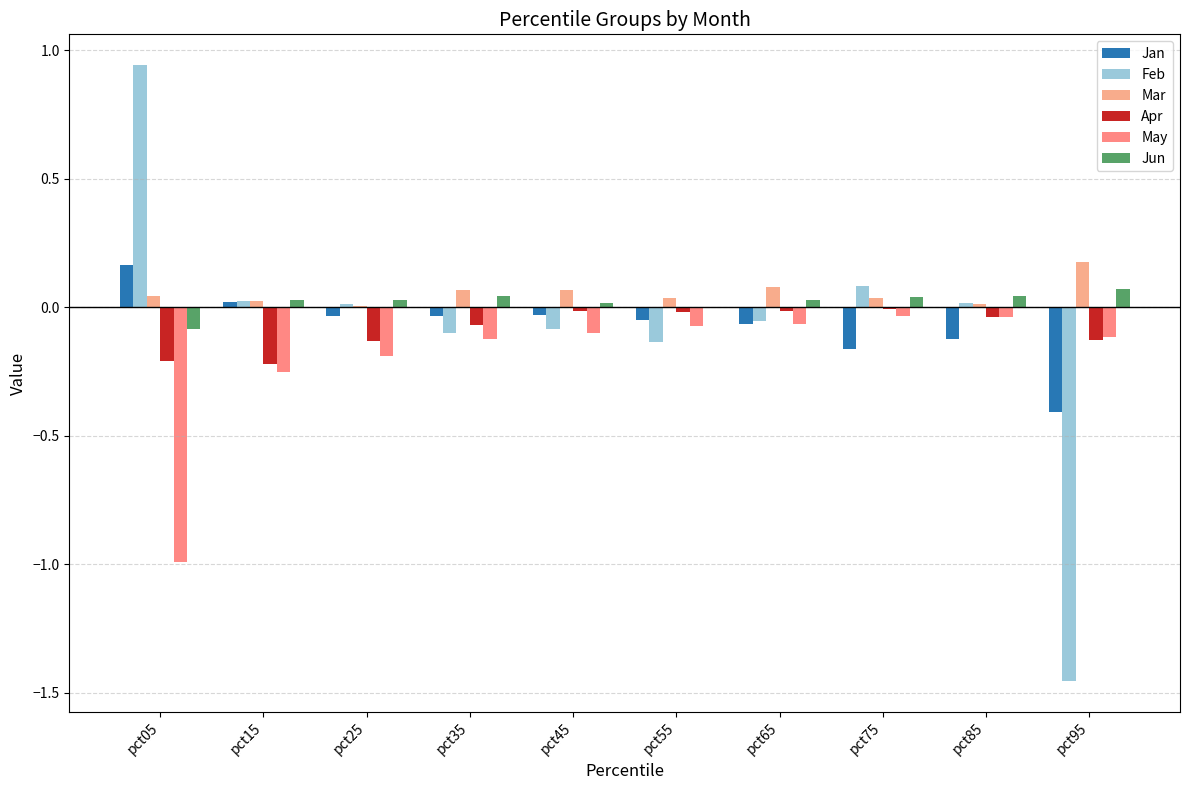

How many distinct data groups are displayed?

6